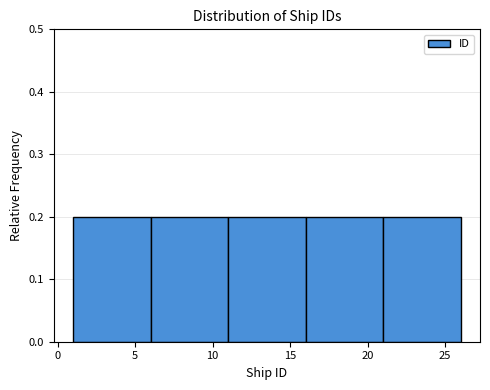

What is the height of the bar covering 6 to 11 on the x-axis? The values are not printed on the chart, so give them approximately, as read against the axis.

0.2